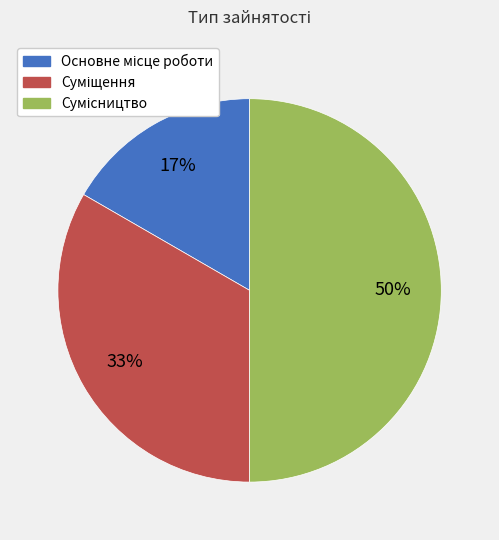

To the nearest percent, what is the difference between the largest and smallest slice percentages?

33%